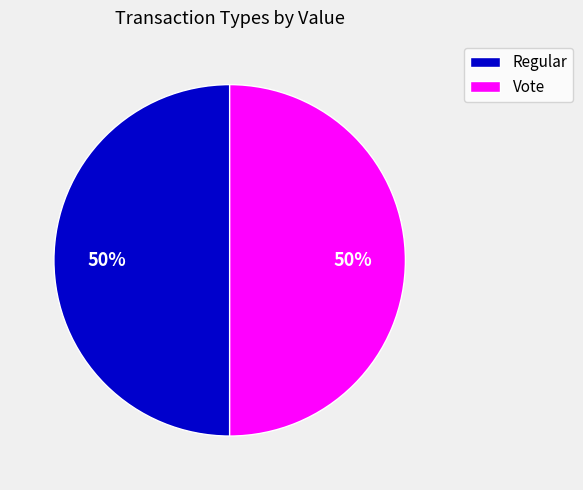

To the nearest percent, what is the average slice percentage?

50%